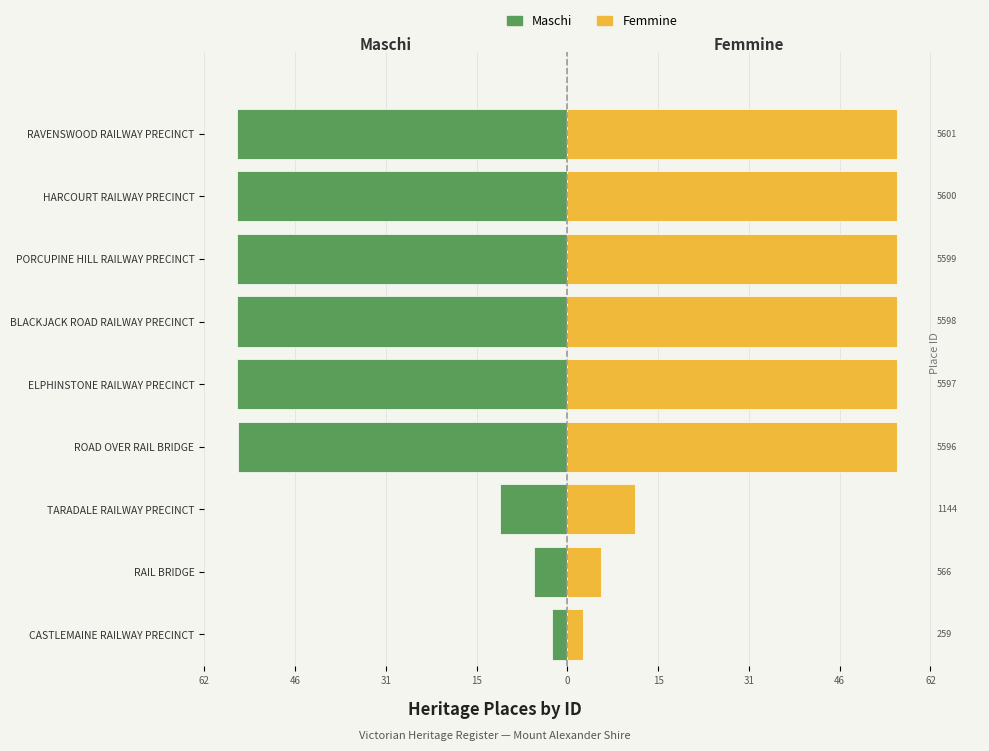

What are all the series names shown in the legend?

Maschi, Femmine